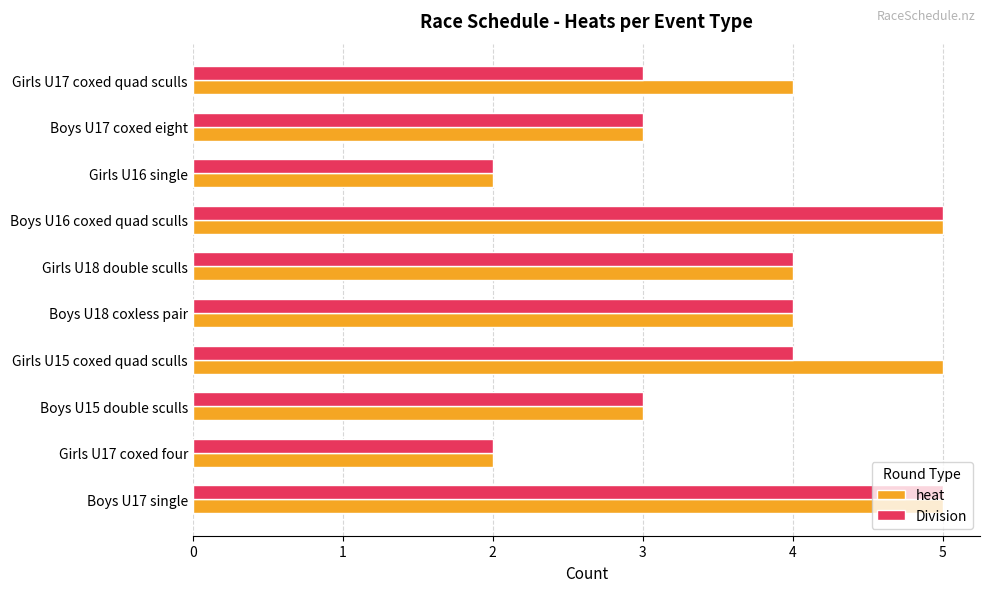

What is the maximum value shown in the chart?

5